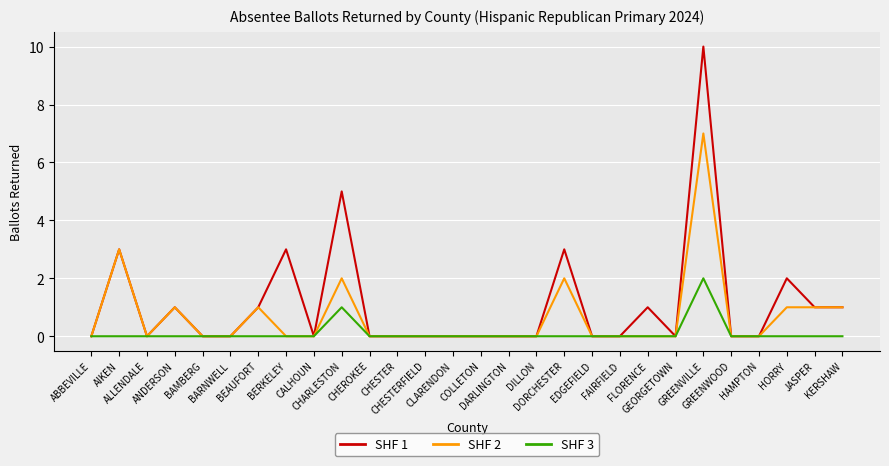

How many distinct data groups are displayed?

3